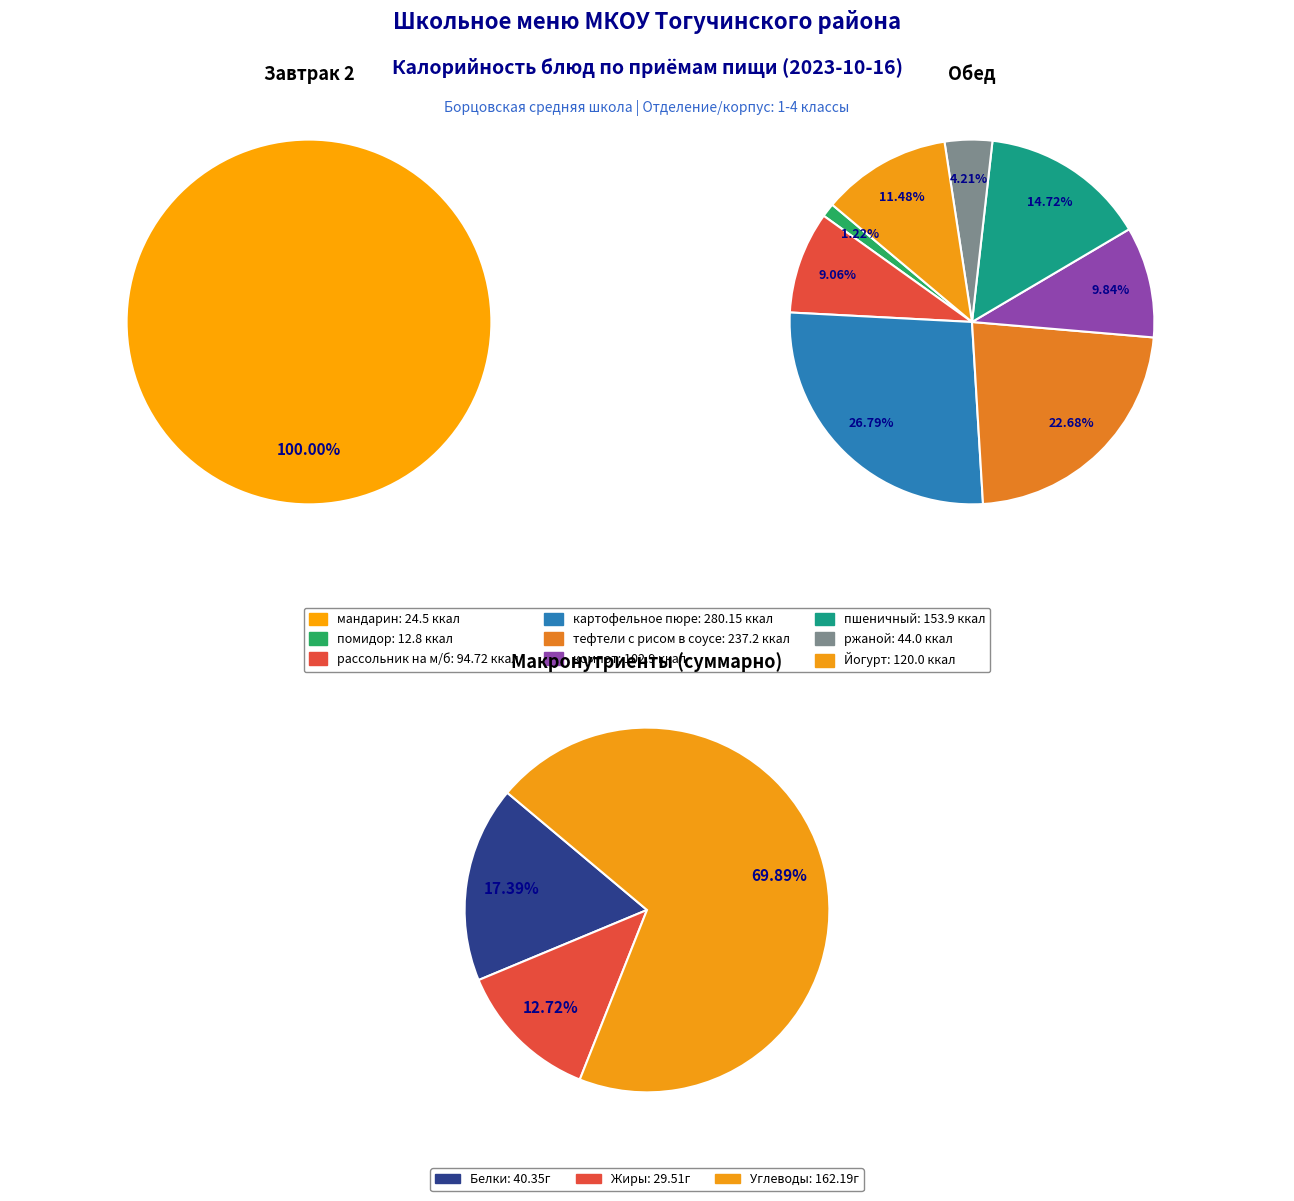

What is the ratio of the value at мандарин to the value at картофельное пюре?

0.1